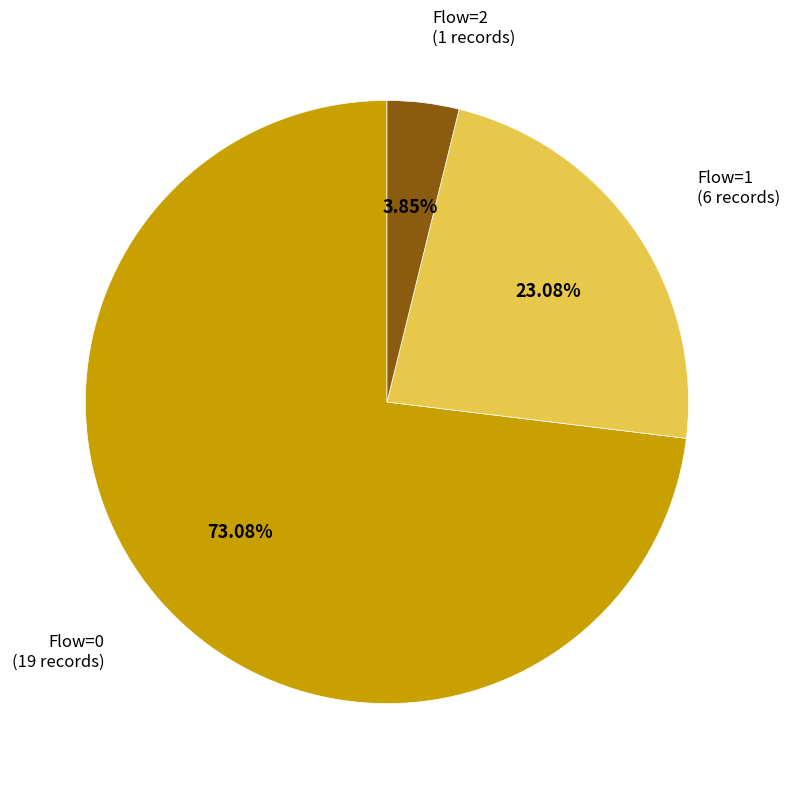

To the nearest percent, what is the average slice percentage?

33%